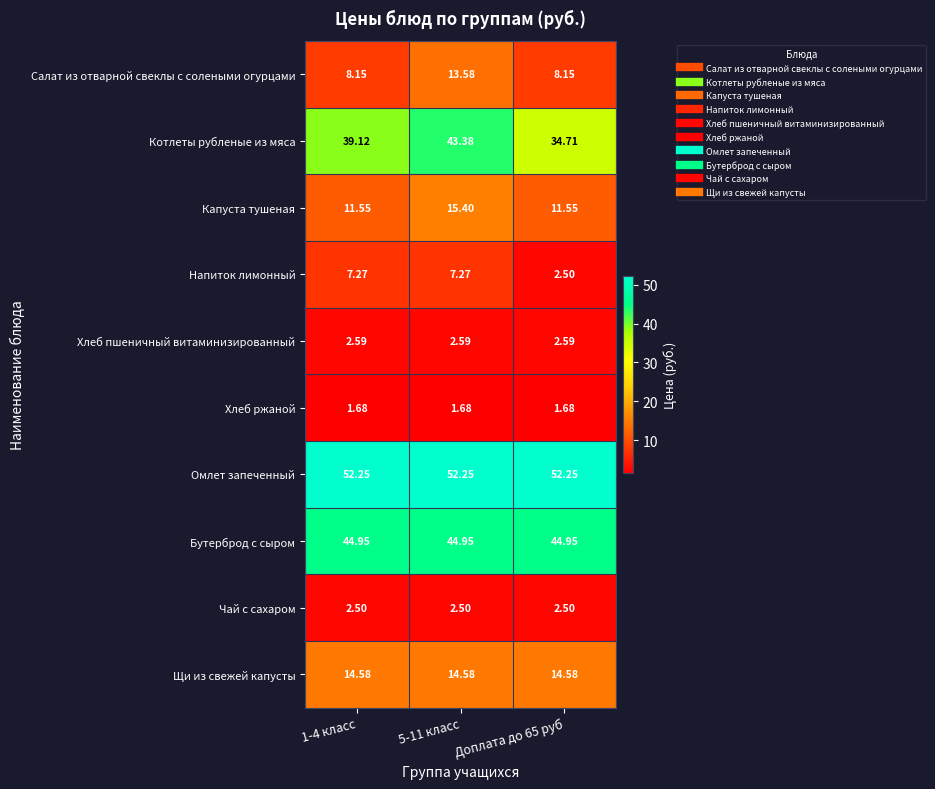

Which series has the widest spread of values?

Котлеты рубленые из мяса